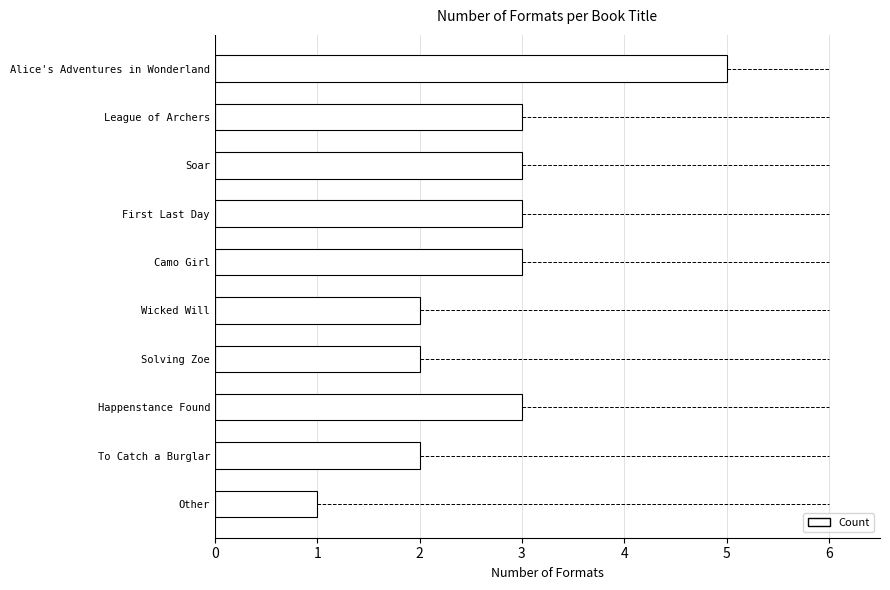

How many categories are shown in the chart?

10